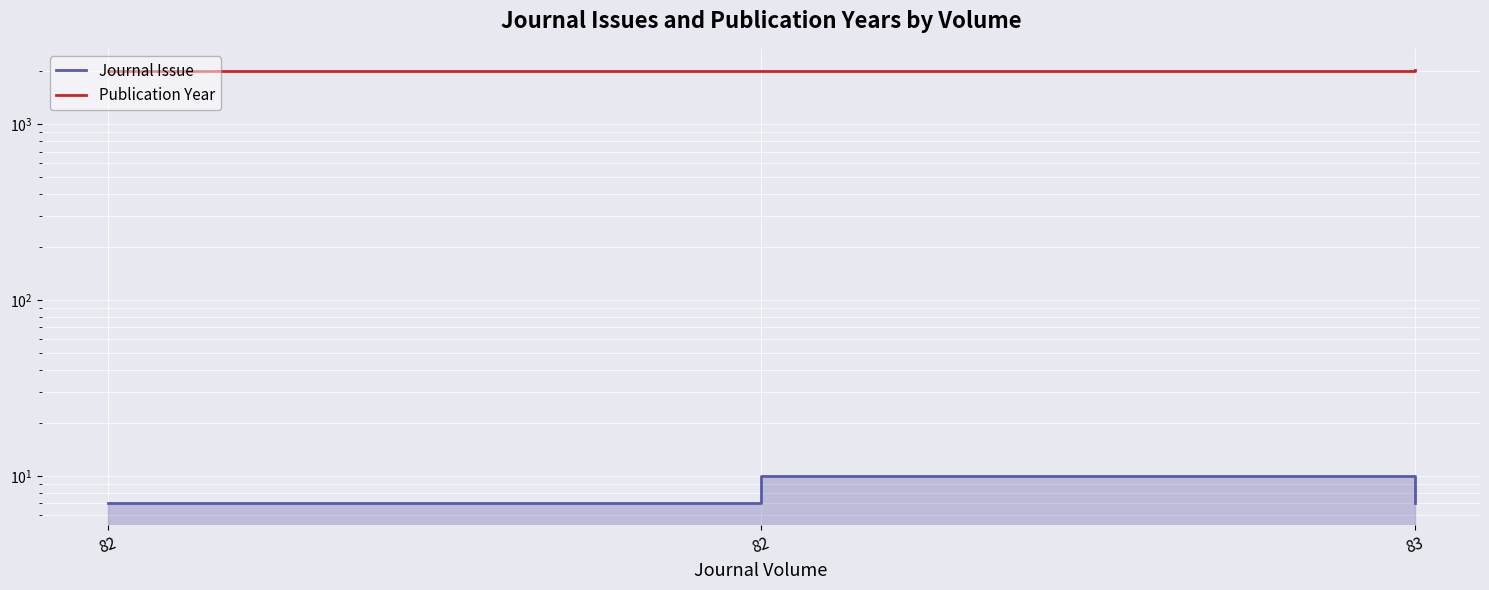

At which category is the sum across all series the highest?

82